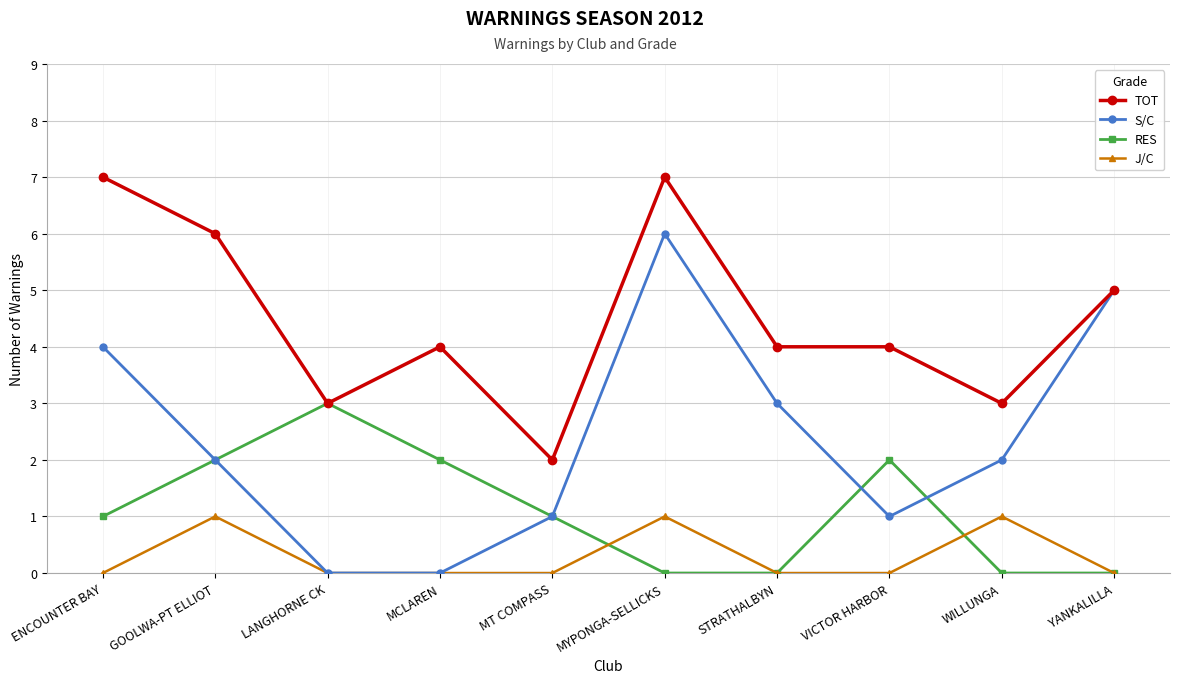

True or false: J/C and TOT cross at least once.

False